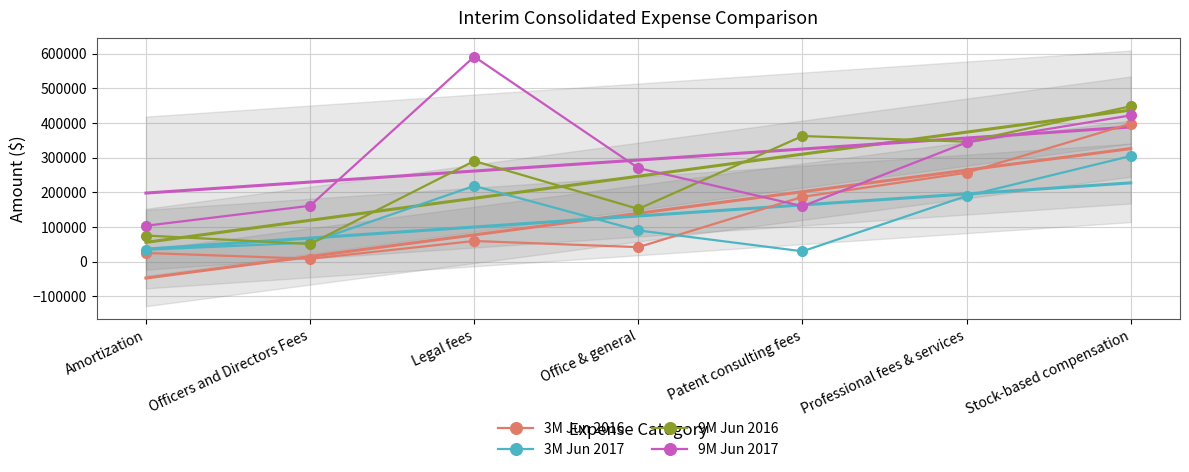

List the series in order of their peak value, highest first.

9M Jun 2017, 9M Jun 2016, 3M Jun 2016, 3M Jun 2017